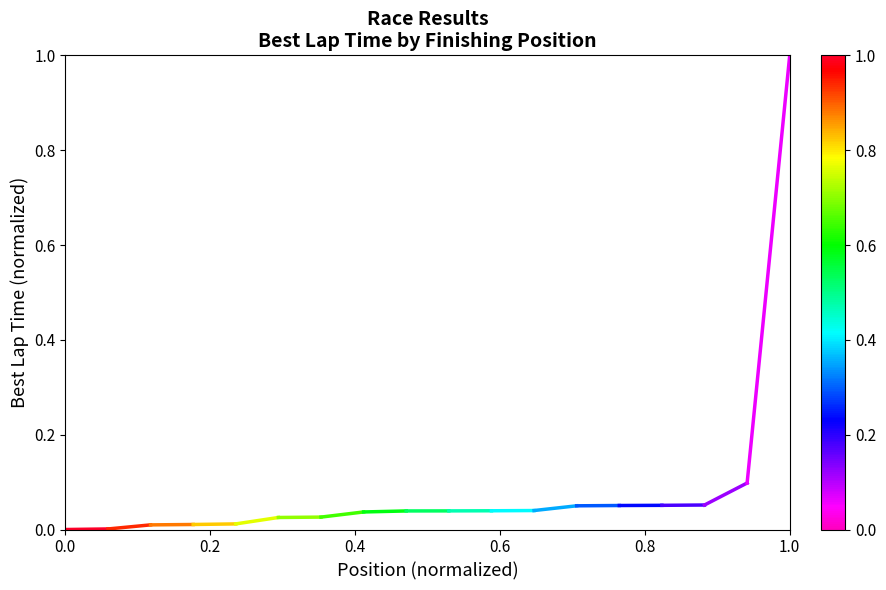

True or false: the data shows 0.0 at 0.0.

True